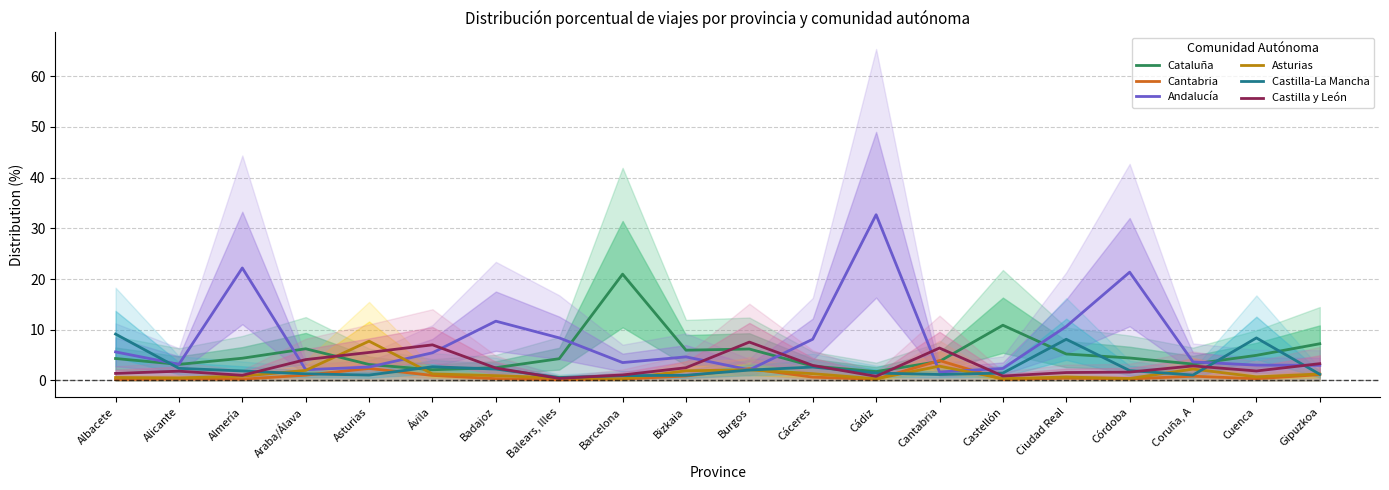

What is the difference between the maximum and minimum values in the Castilla-La Mancha series?

8.6